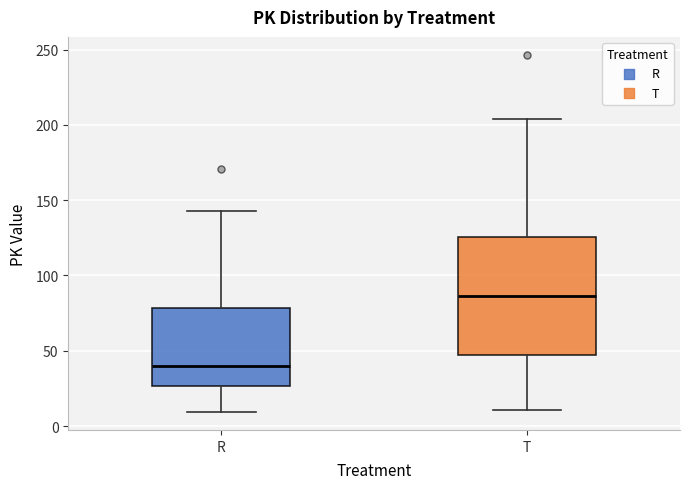

Reading left to right, transcribe this box plot: for each box, give where its median line is, the range the box spans, and where its two whiskers end, as read against the y-axis. The values are not printed on the chart, so give them approximately, as read against the axis.

R: median 40, box 25 to 80, whiskers 10 to 145
T: median 85, box 45 to 125, whiskers 10 to 205